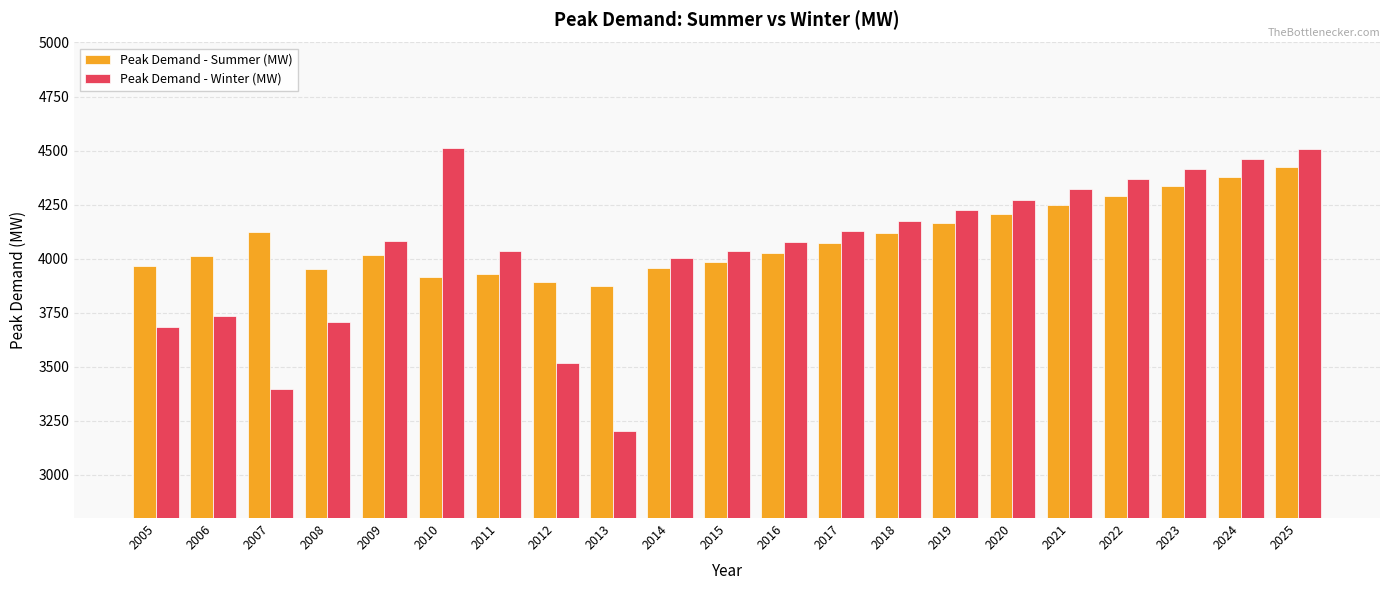

What value does the Peak Demand - Winter (MW) series have at 2018?

4176.0